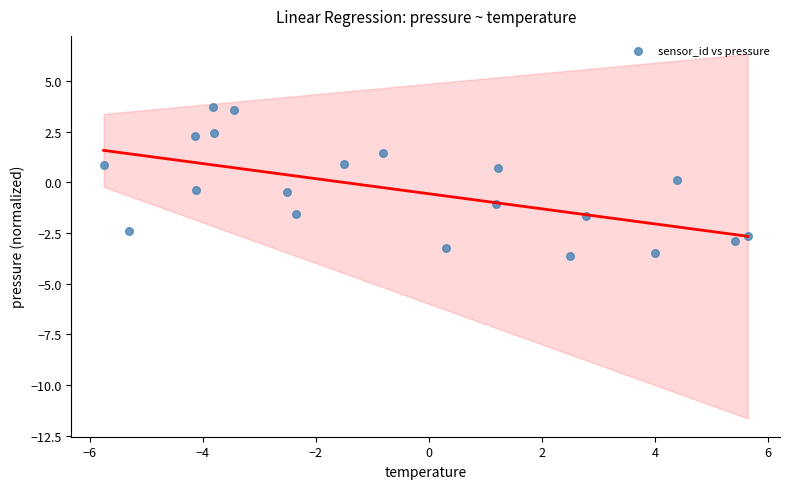

What is the range of X values (max minus min)?

11.4